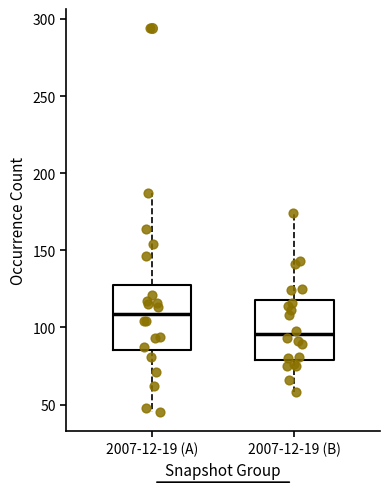

Reading left to right, read every box against the y-axis: the position of its median line, the range the box covers, and the ends of its whiskers. The values are not printed on the chart, so give them approximately, as read against the axis.

2007-12-19 (A): median 110, box 85 to 125, whiskers 45 to 185
2007-12-19 (B): median 95, box 80 to 120, whiskers 60 to 175